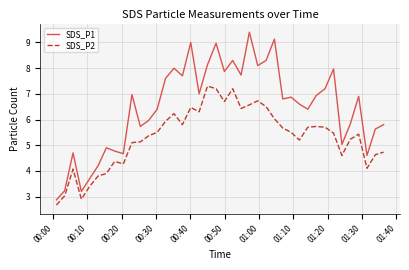

What is the maximum value for SDS_P1?

9.4